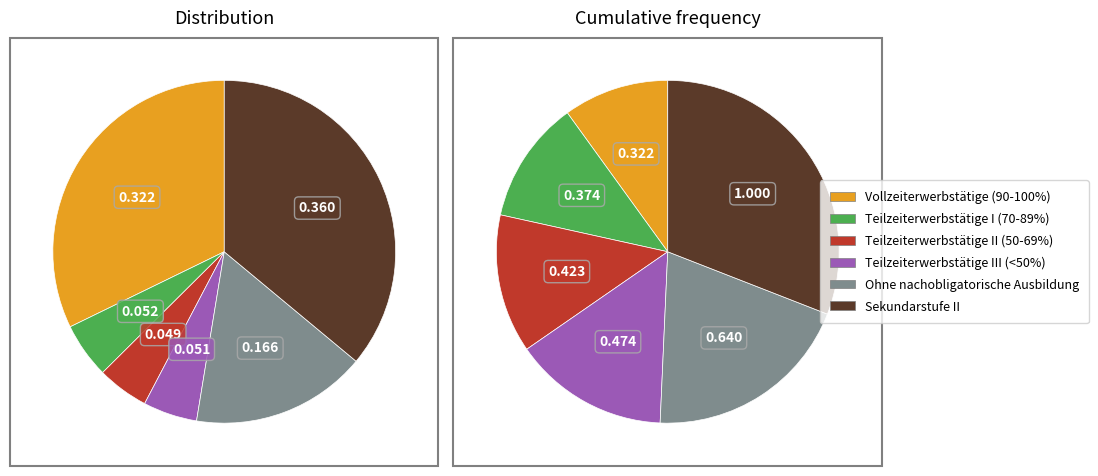

True or false: Vollzeiterwerbstätige (90-100%) accounts for 25% of the total.

False